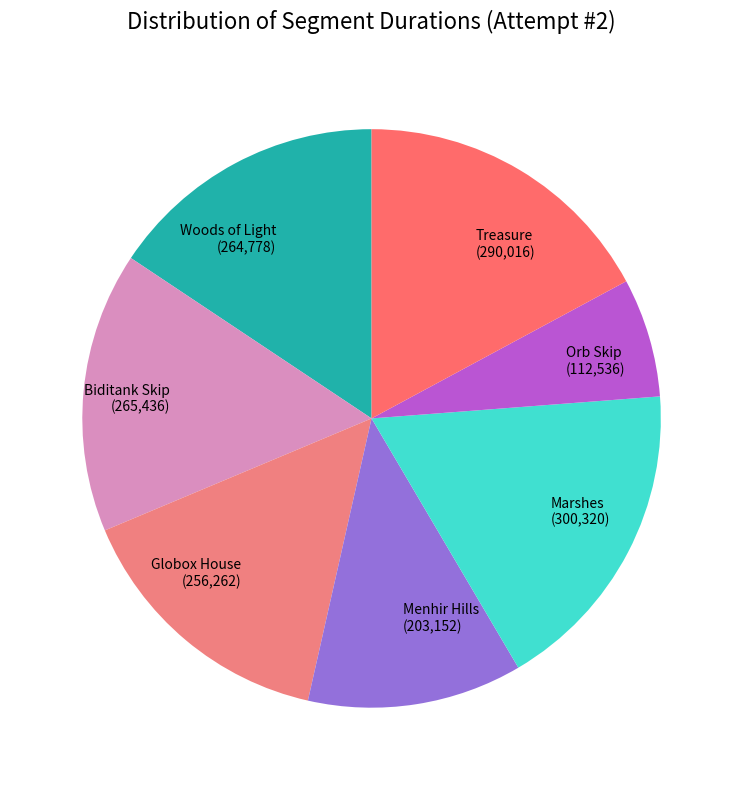

Is it true that Woods of Light is 30% of the pie?

False